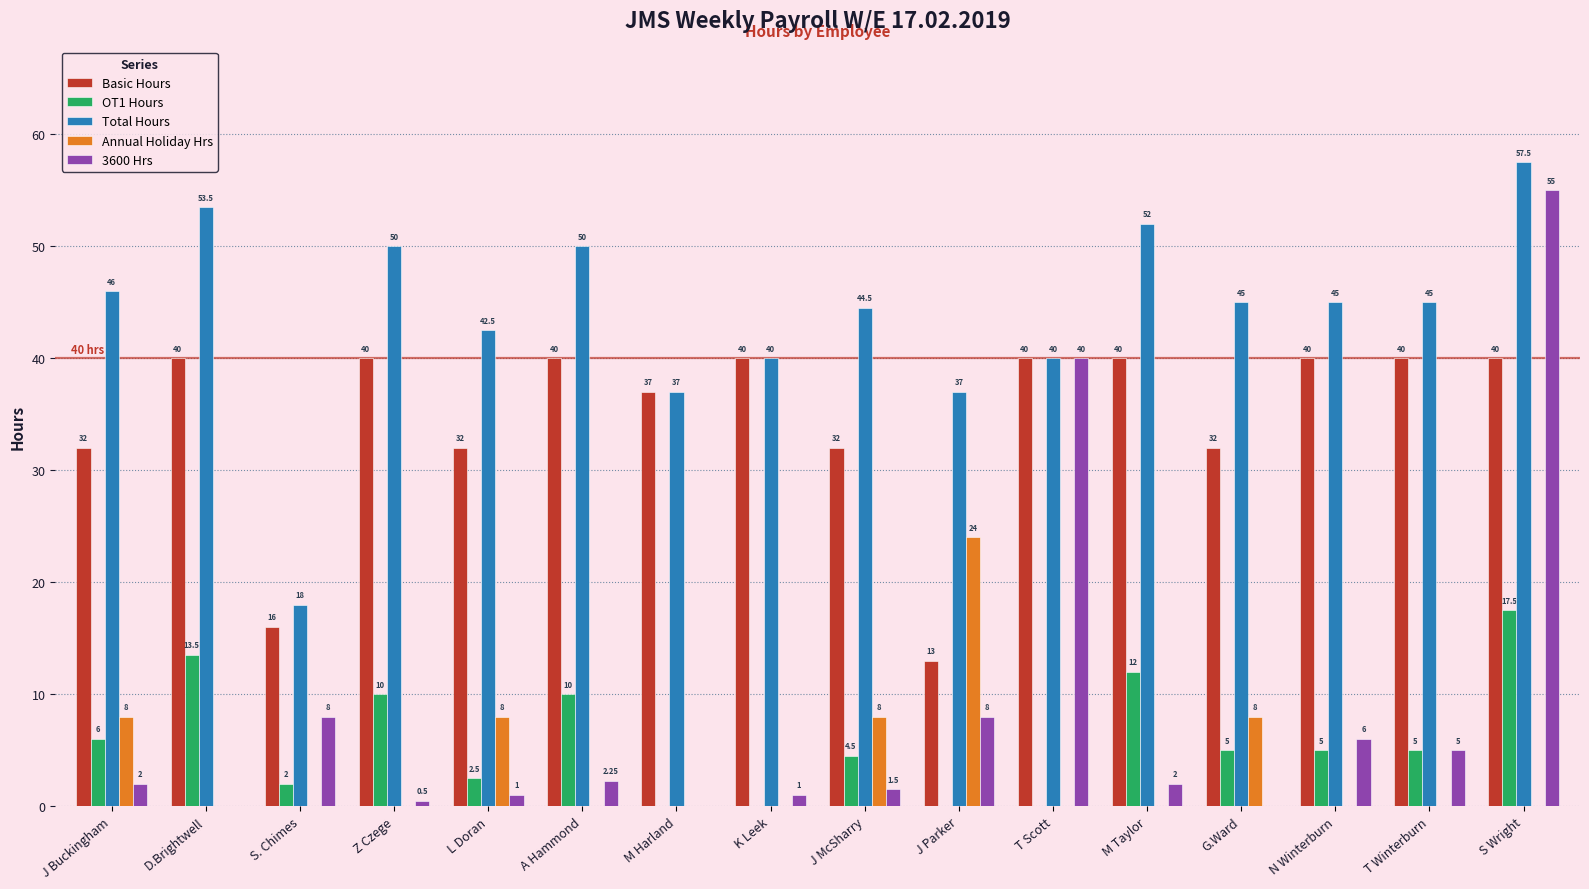

At which category is the sum across all series the highest?

S Wright